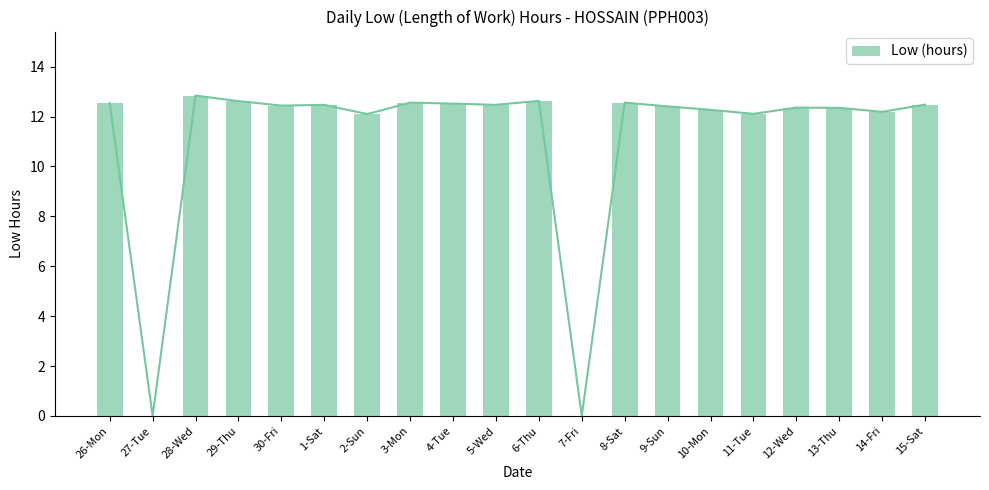

True or false: the data shows 12.8 at 28-Wed.

True